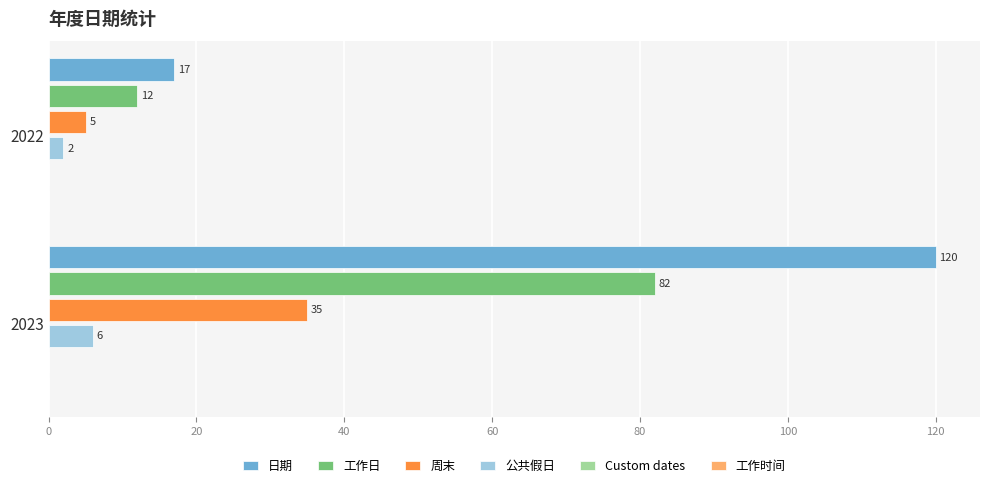

At how many categories does at least one series exceed 73?

1